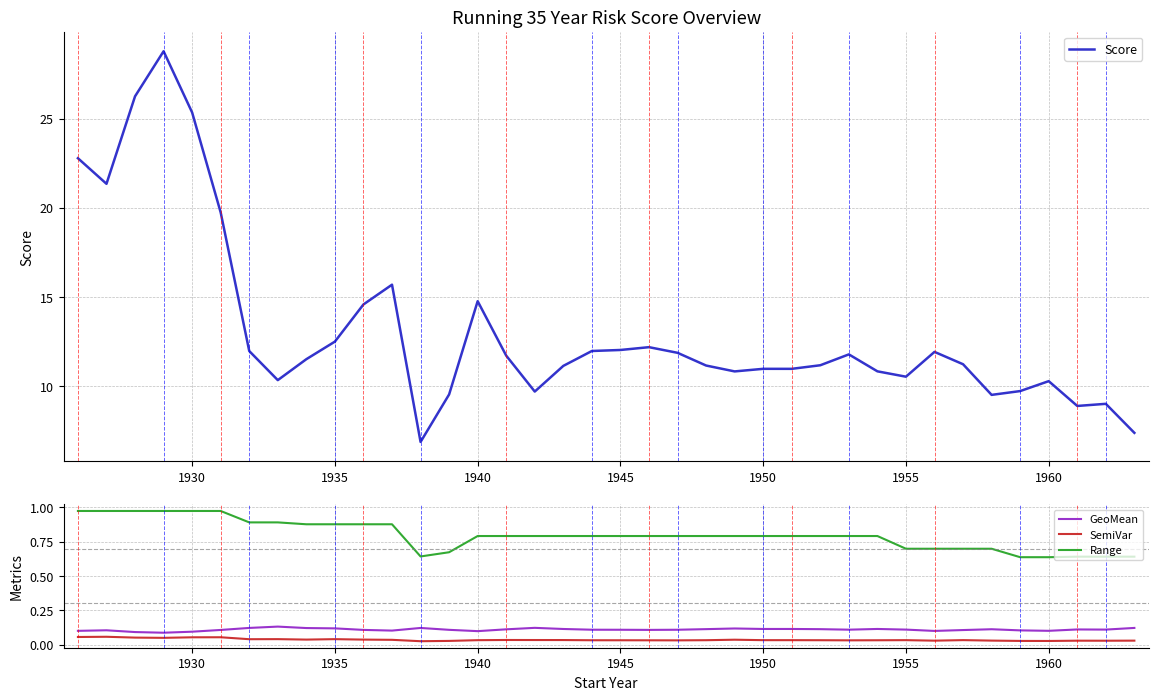

Read the Range value at 1950.

0.8